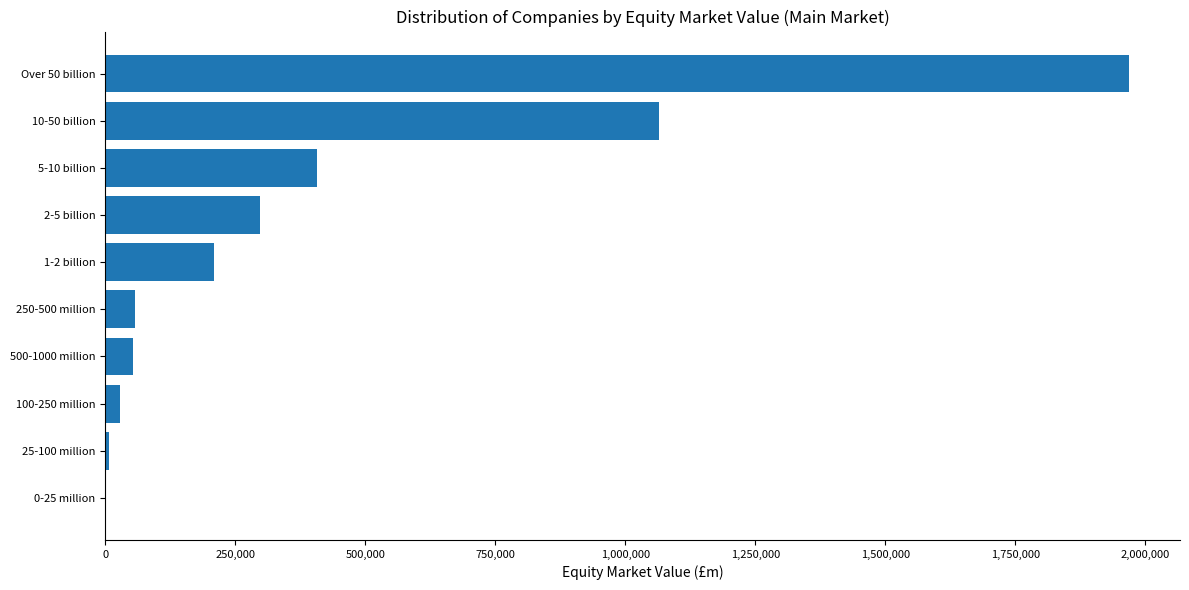

The value at 1-2 billion is 208890.1. True or false?

True